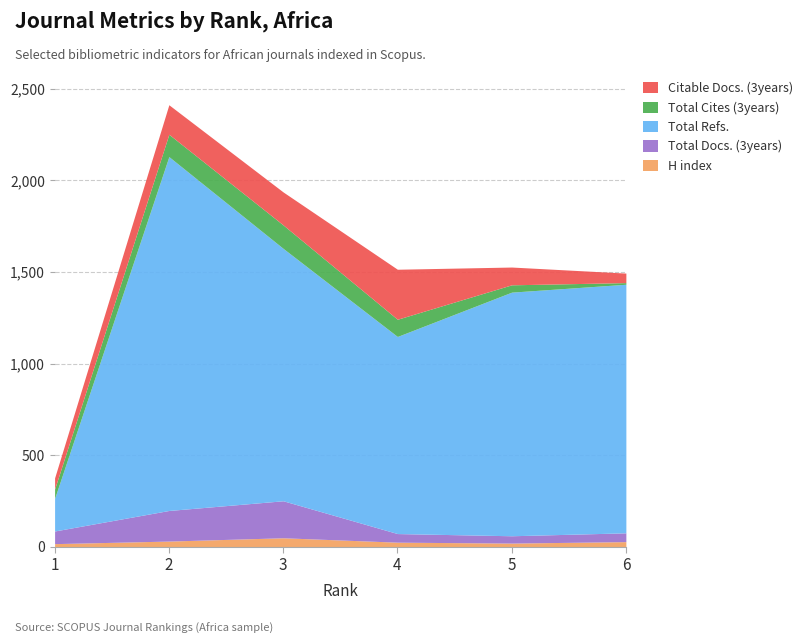

True or false: Citable Docs. (3years) and H index cross at least once.

False